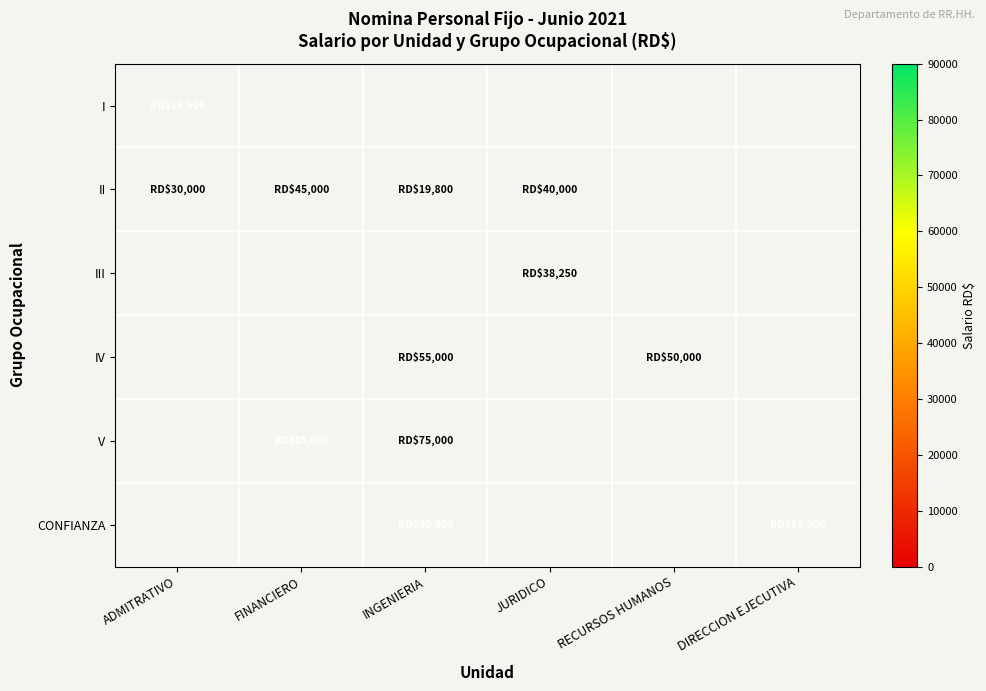

Which series changed the most between FINANCIERO and JURIDICO?

II